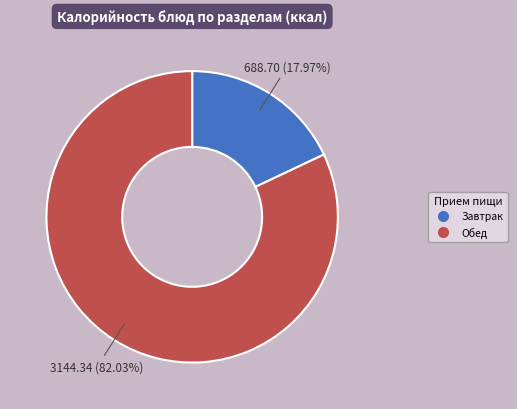

How many slices are in this pie chart?

2